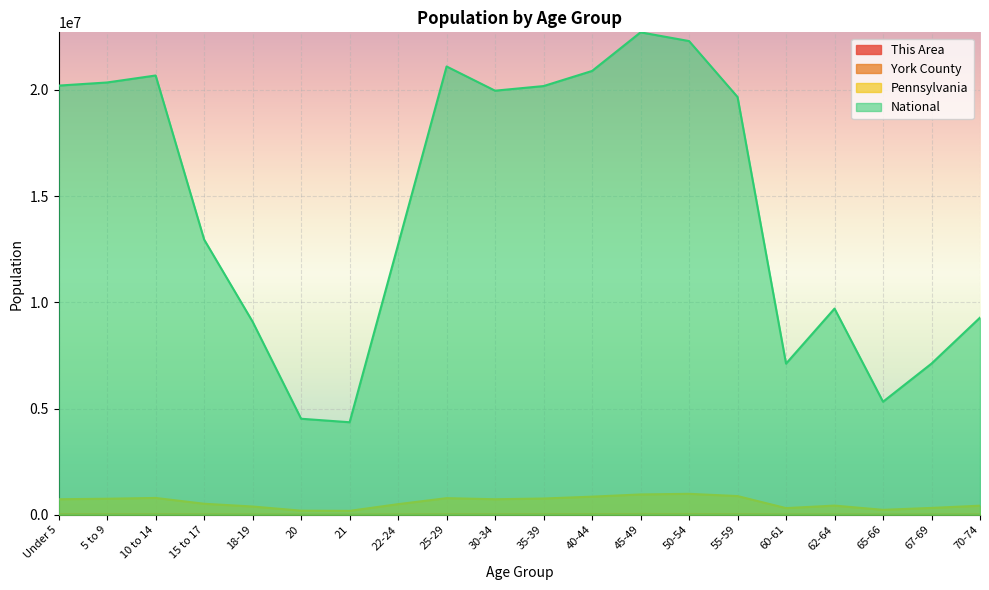

What is the difference between the second highest and minimum values in the This Area series?

536